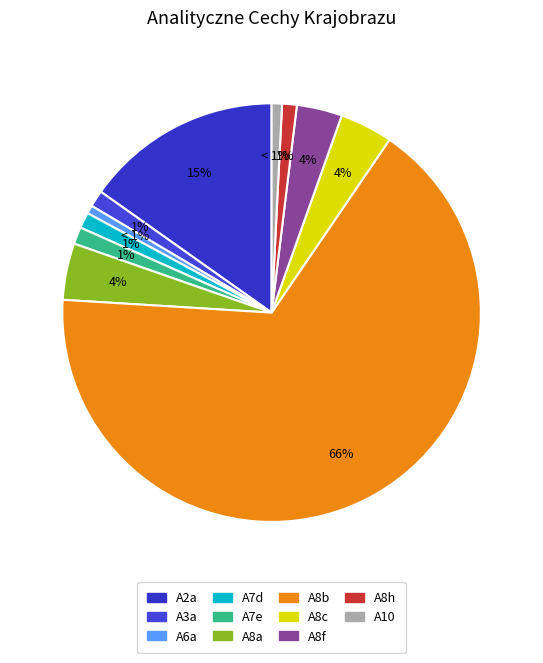

What is the ratio of the value at A8f to the value at A7d?

2.9